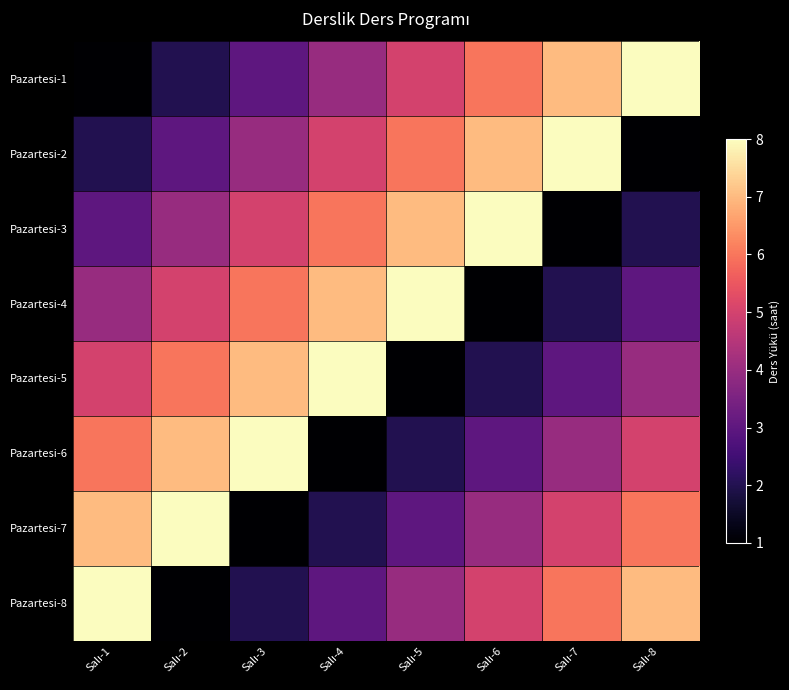

What is the spread (max minus min) of values at Salı-3?

7